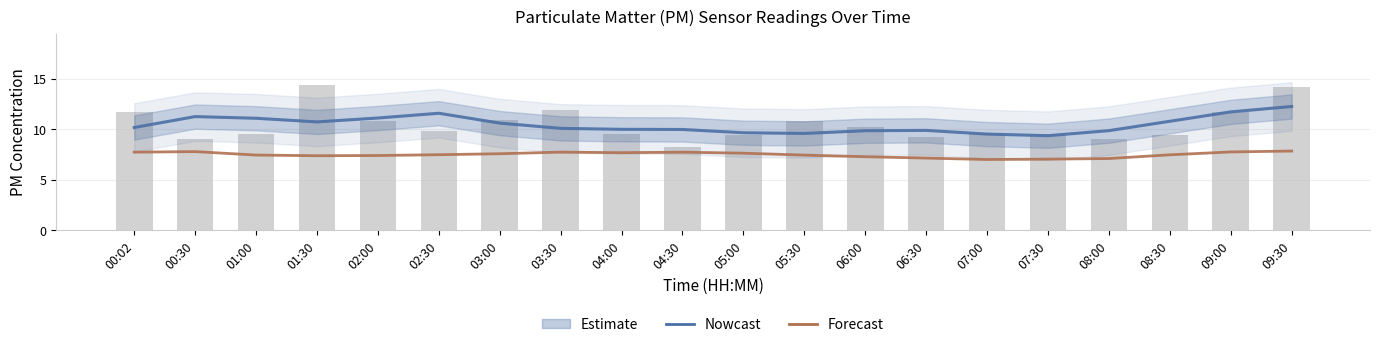

List the labels in order of Forecast value, smallest first.

07:00, 07:30, 08:00, 06:30, 06:00, 01:30, 02:00, 05:30, 01:00, 08:30, 02:30, 03:00, 05:00, 04:00, 04:30, 00:02, 03:30, 09:00, 00:30, 09:30